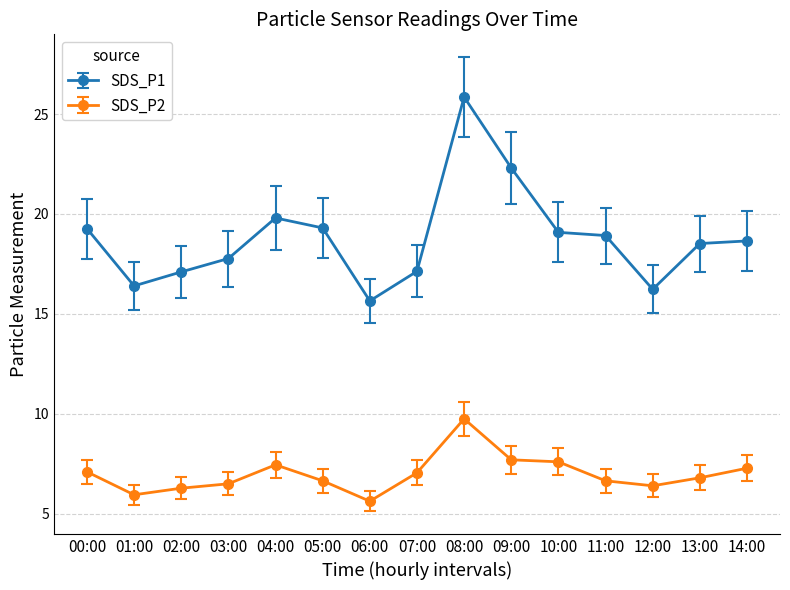

Is the value of SDS_P1 at 09:00 greater than the value of SDS_P2 at 09:00?

Yes